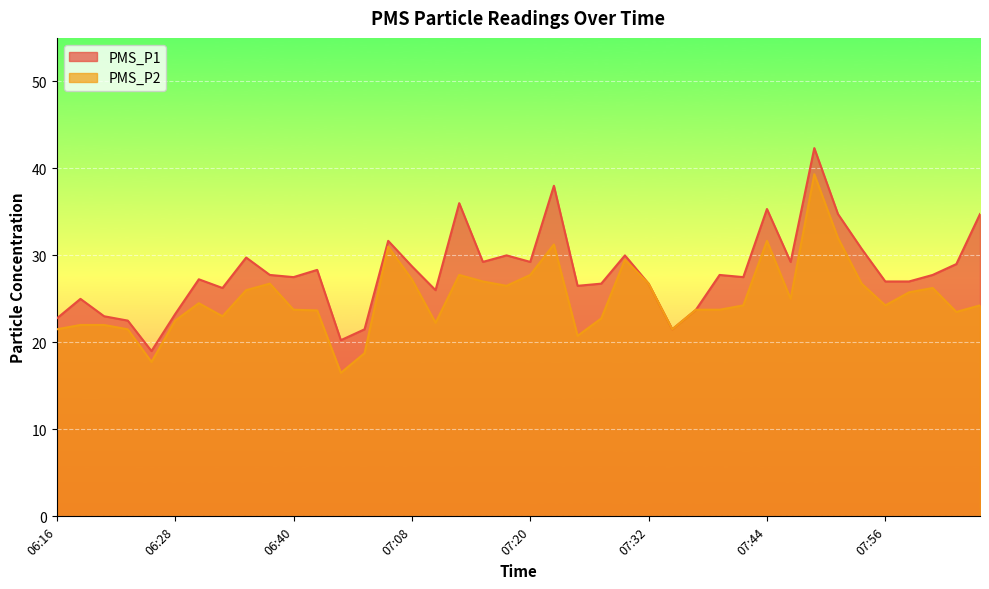

What is the label of the 11th point from the right?

07:42